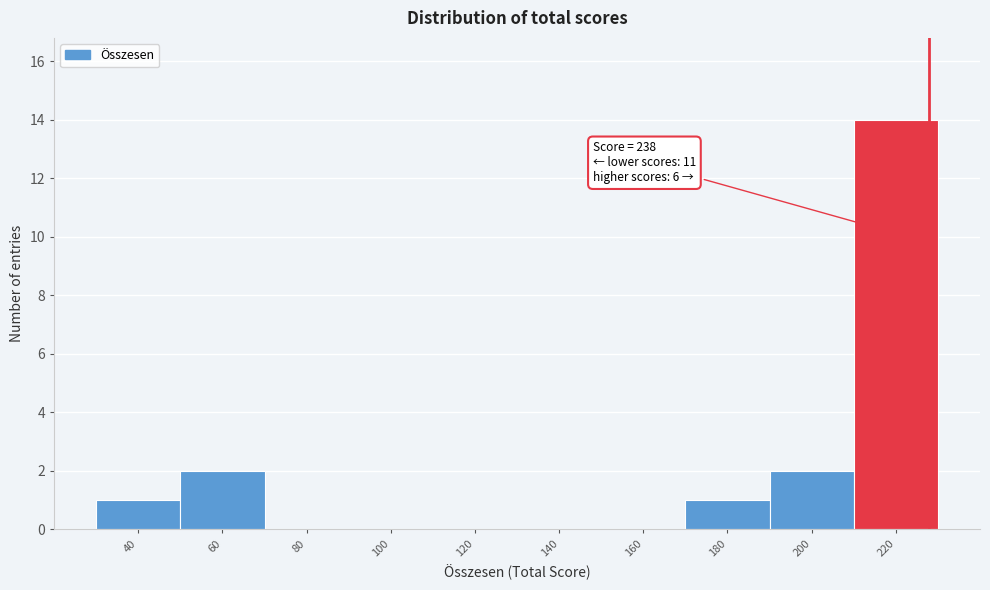

Reading left to right, extract all data points from this chart.

40=1	60=2	80=0	100=0	120=0	140=0	160=0	180=1	200=2	220=14